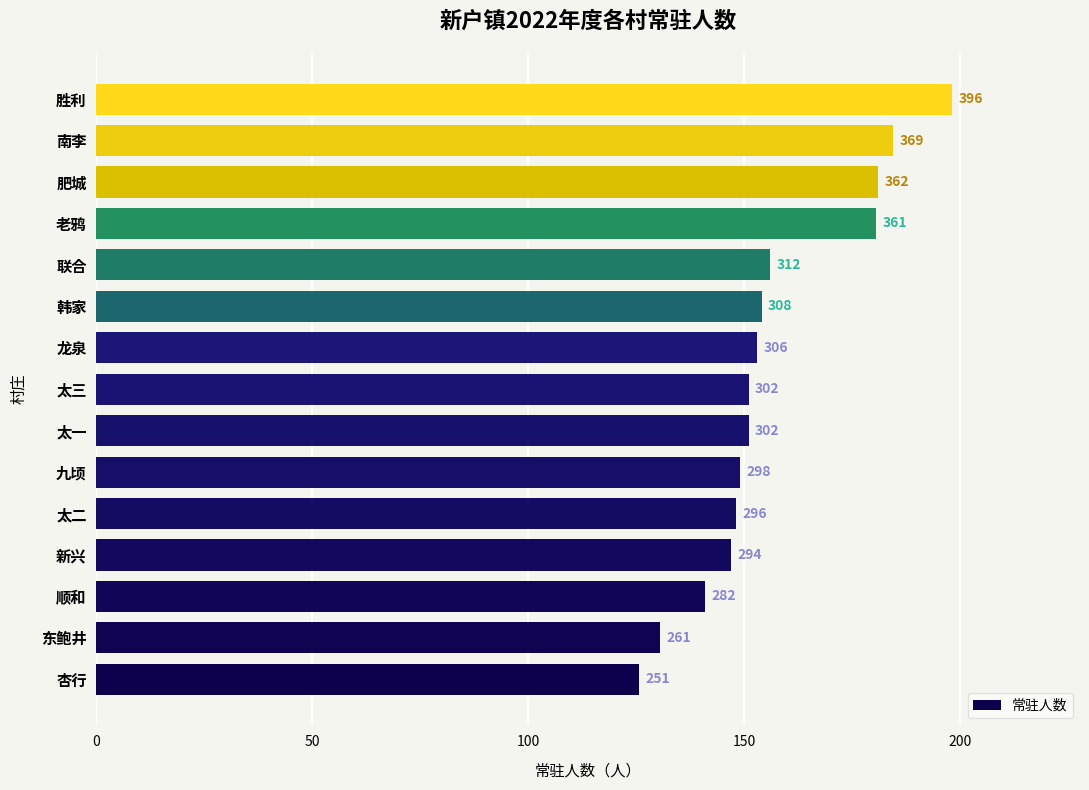

What is the maximum value shown in the chart?

396